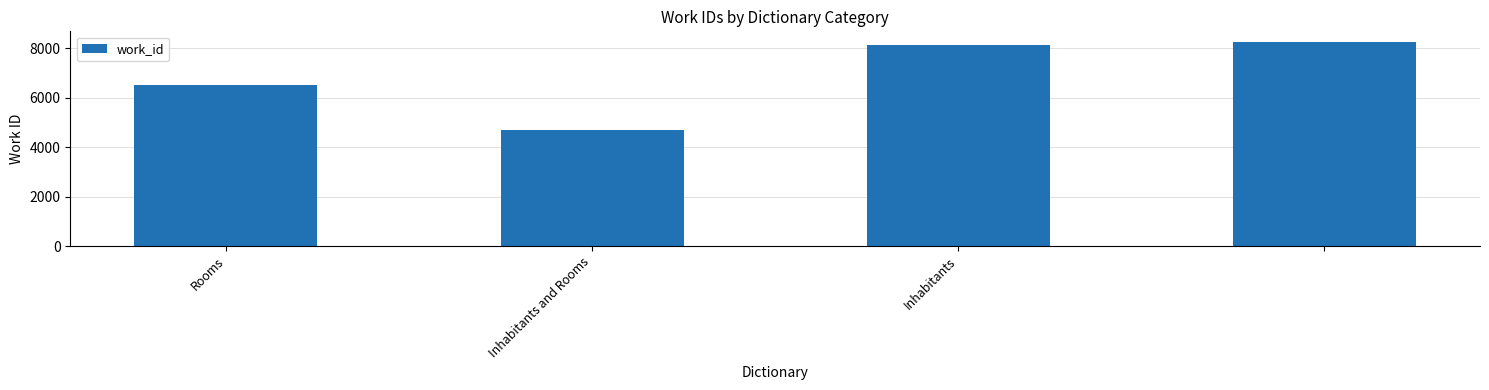

What is the value of the 4th bar from the left?

8274